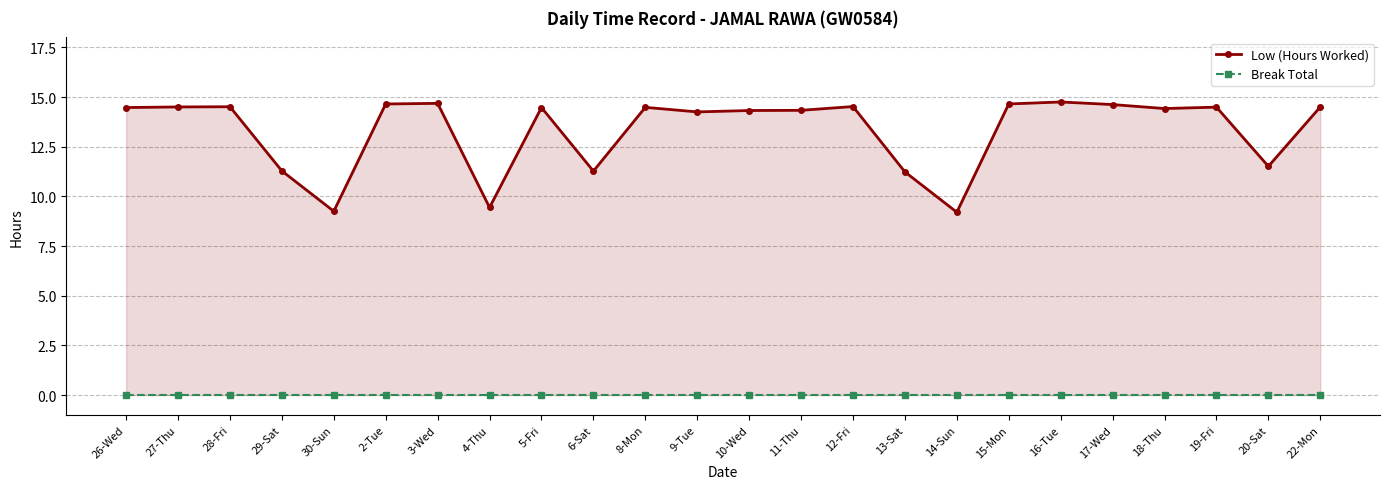

Which series has the largest range (max minus min)?

Low (Hours Worked)